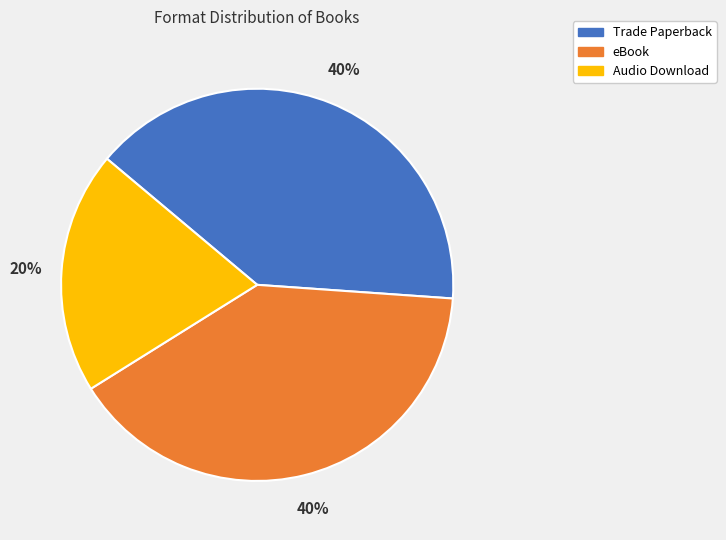

To the nearest percent, what portion does Audio Download represent?

20%